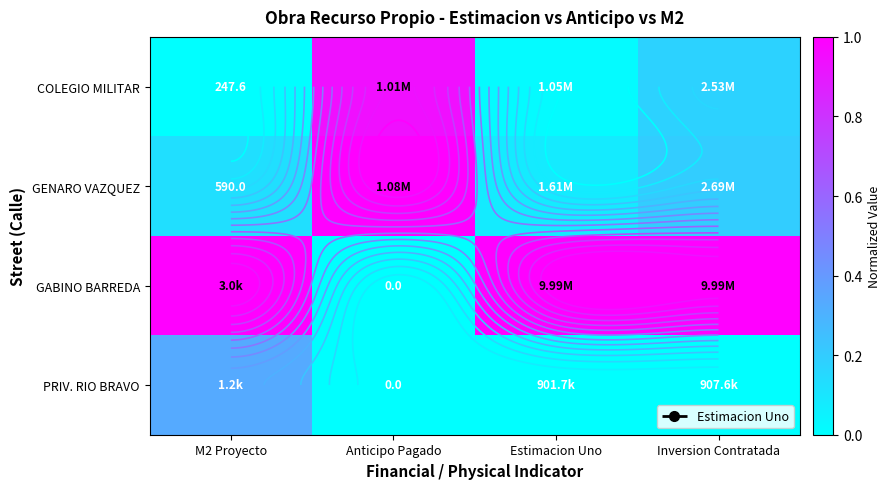

What is the difference between the GABINO BARREDA values at M2 Proyecto and Anticipo Pagado?

1.0